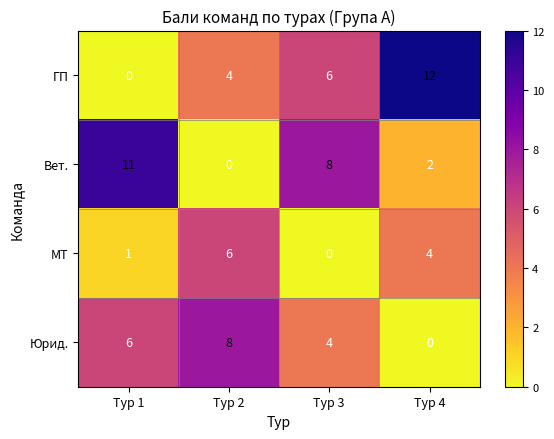

Which series changed the most between Тур 1 and Тур 2?

Вет.